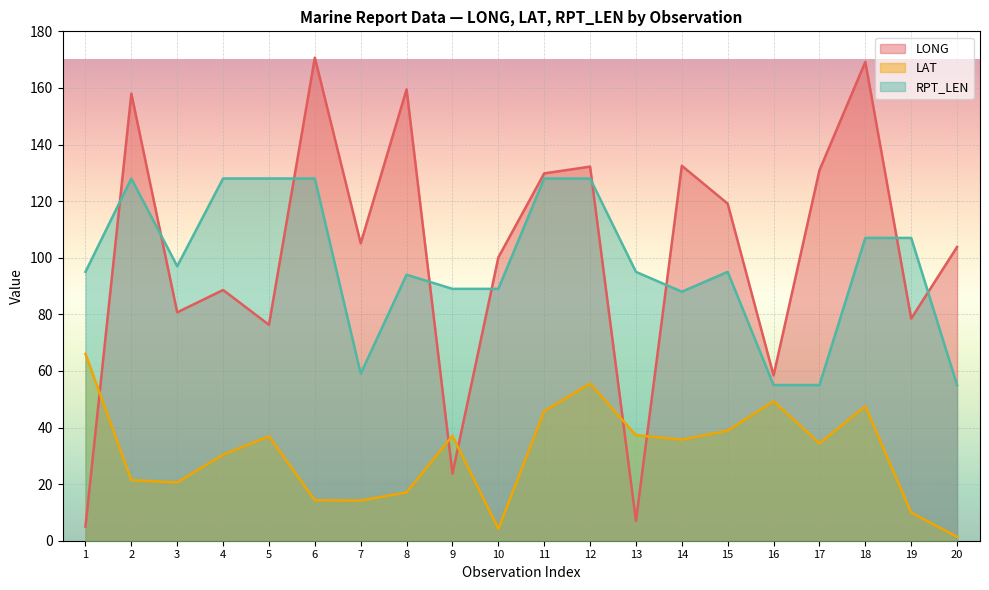

Rank the series by their maximum value, from lowest to highest.

LAT, RPT_LEN, LONG